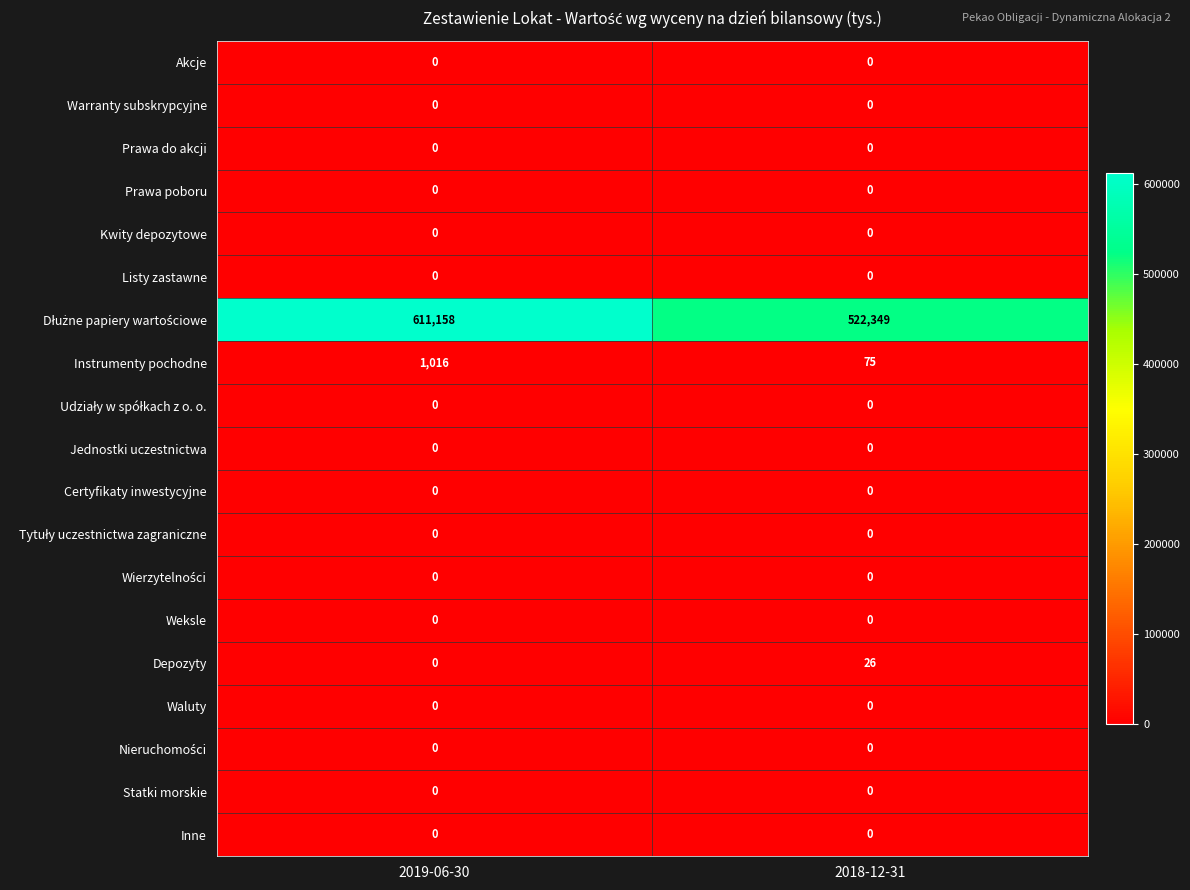

The Warranty subskrypcyjne series shows 0 at 2018-12-31. True or false?

True